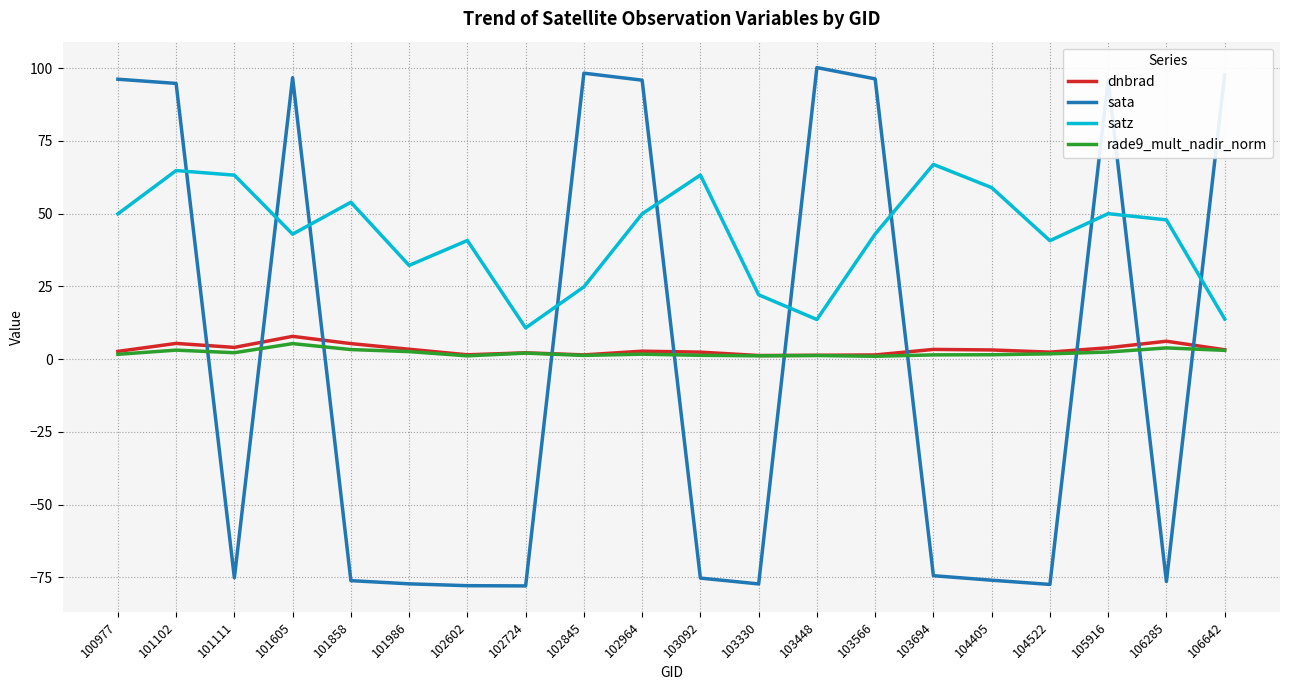

The value of satz at 101986 is 20.6. True or false?

False